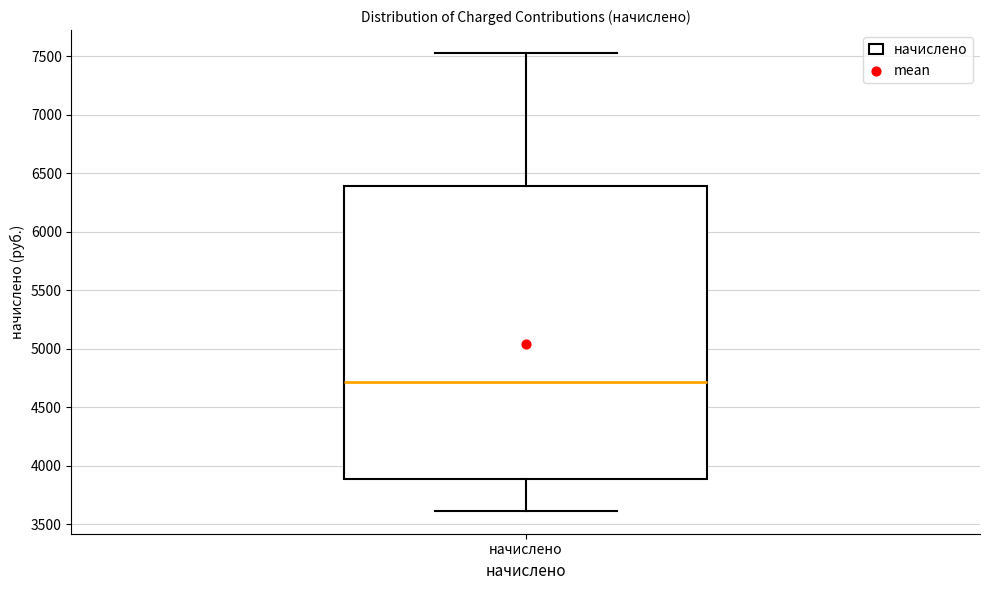

Read this box plot against the y-axis: the position of the median line, the range covered by the box, and the ends of both whiskers. The values are not printed on the chart, so give them approximately, as read against the axis.

median 4700, box 3900 to 6400, whiskers 3600 to 7550